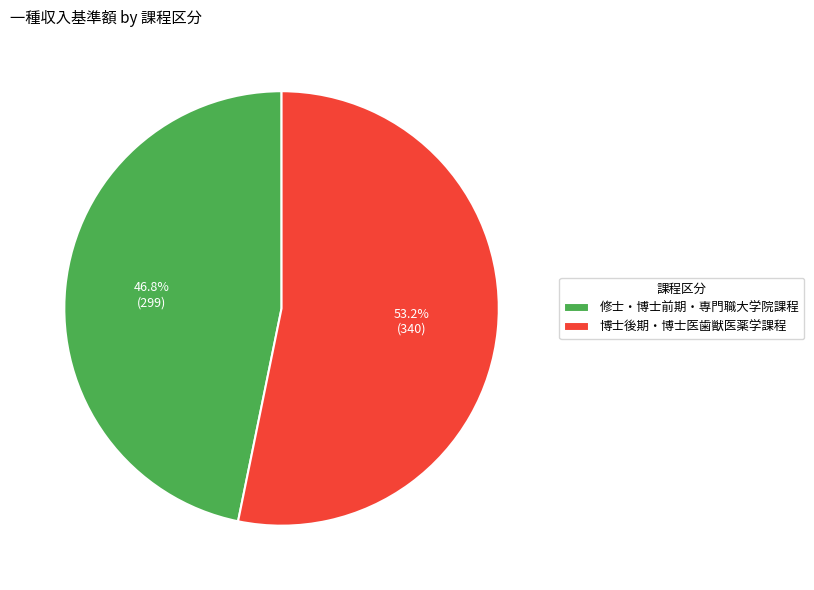

What percentage is the 博士後期・博士医歯獣医薬学課程 slice, to the nearest percent?

53%